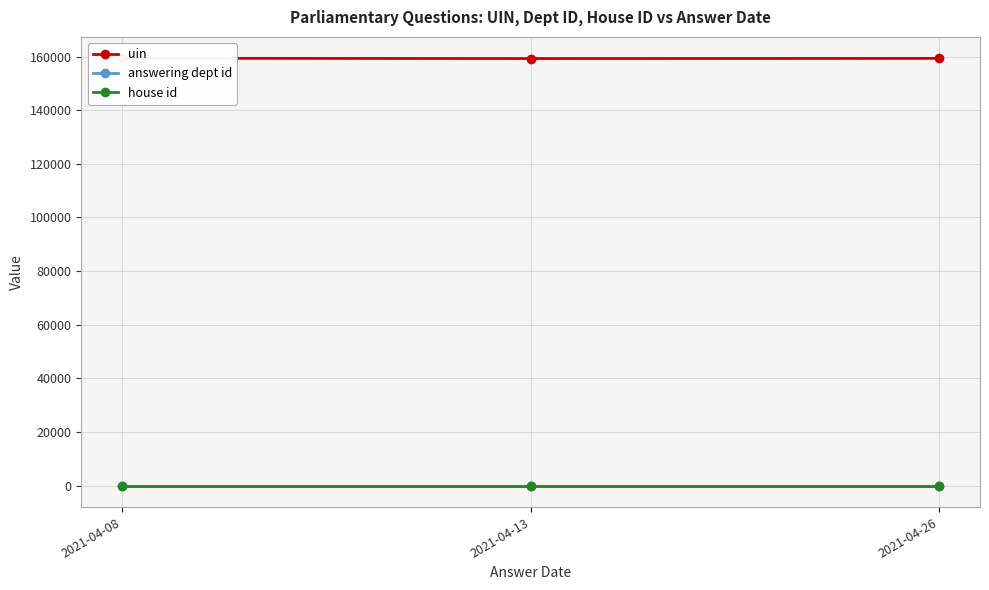

Between 2021-04-08 and 2021-04-26, which series saw the biggest shift?

uin